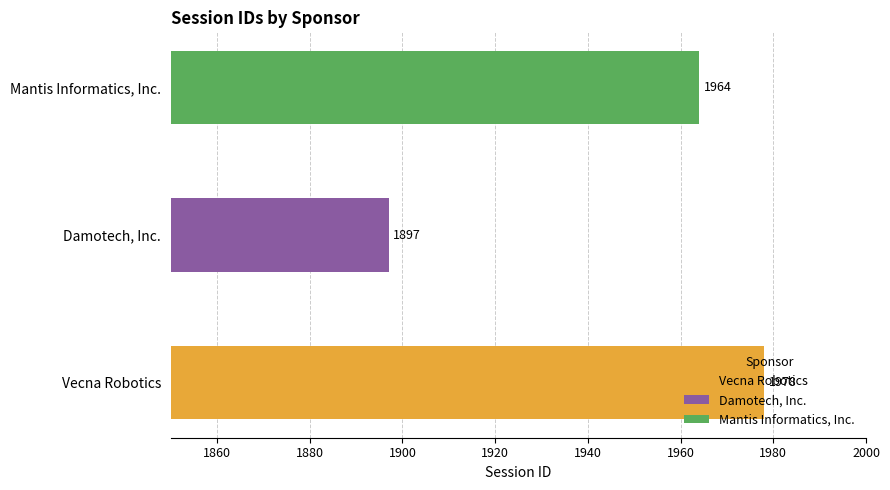

The chart shows a value of 1010 at Damotech, Inc.. True or false?

False